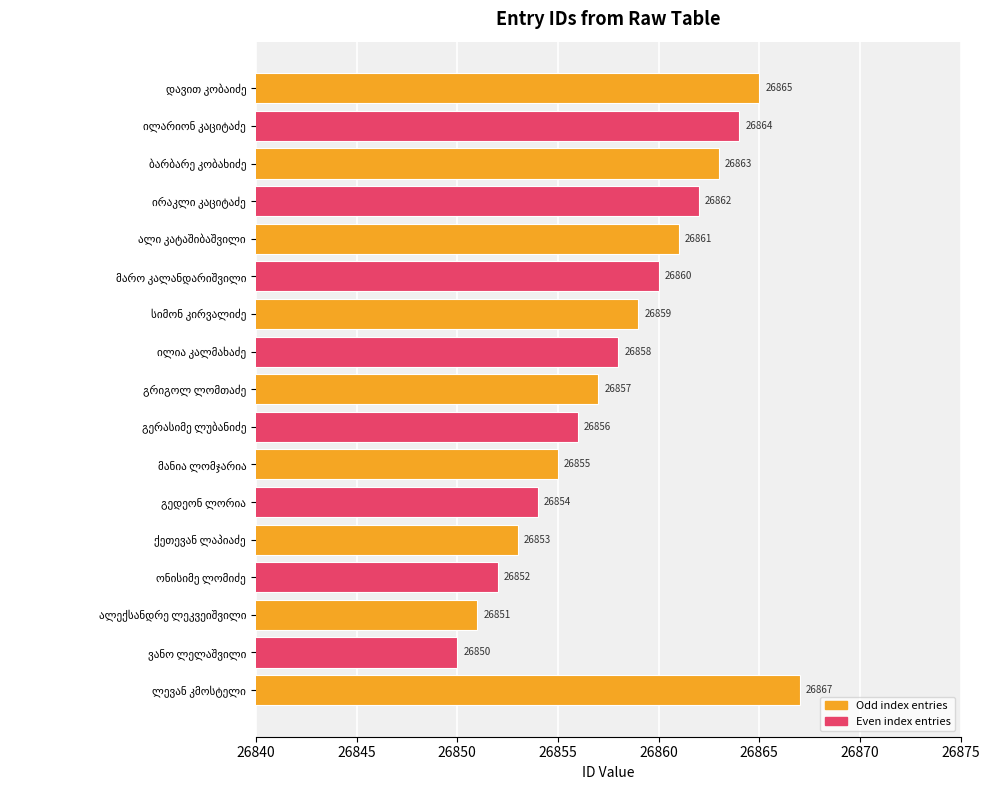

What is the minimum value shown in the chart?

26850